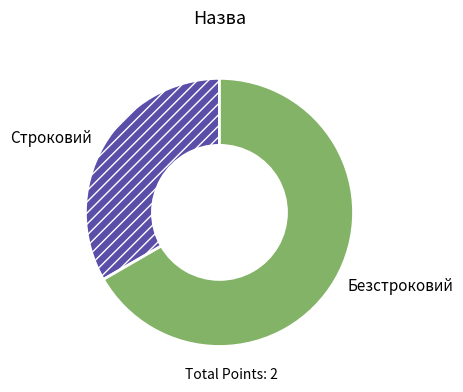

Which slice represents more than half of the pie?

Безстроковий